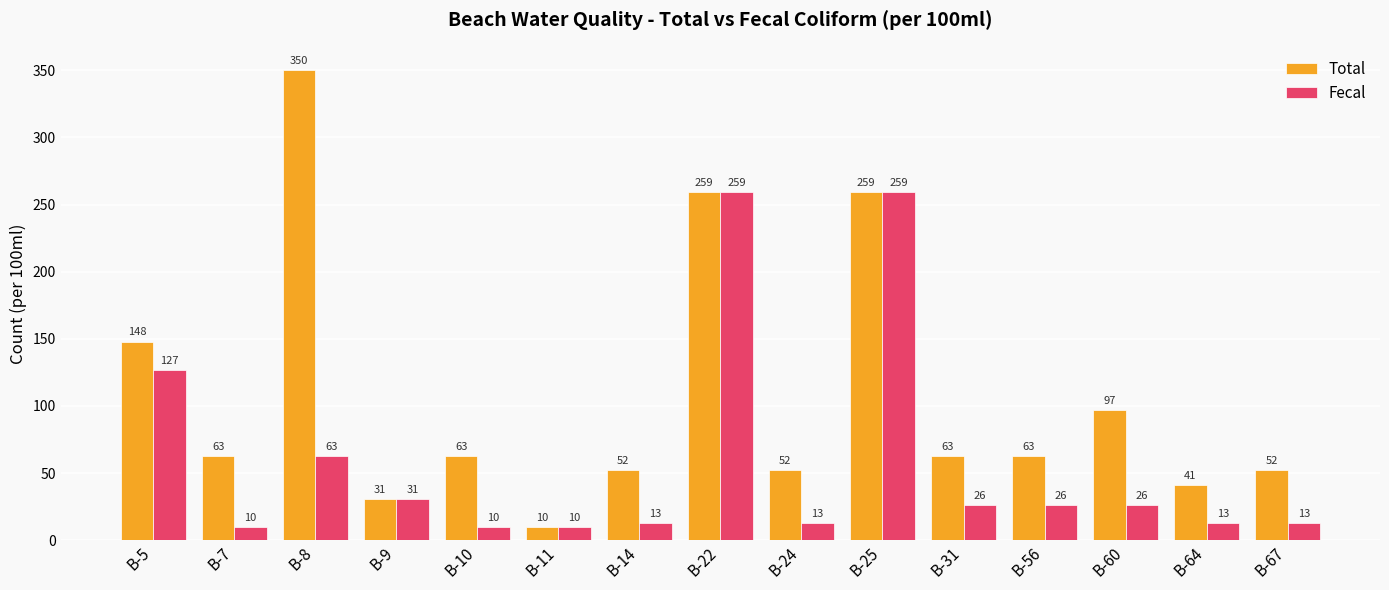

What is the value of the Fecal bar at the 12th from the left?

26